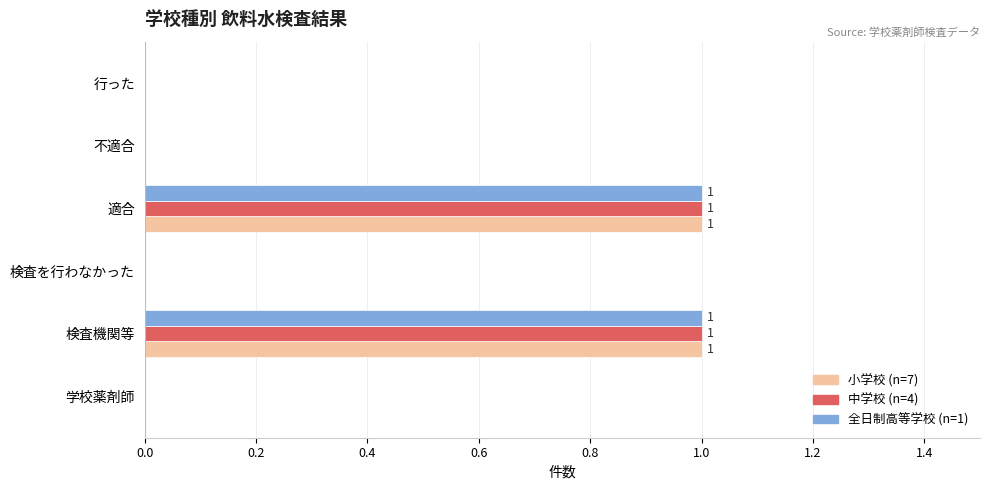

What is the total value across all series at 適合?

3